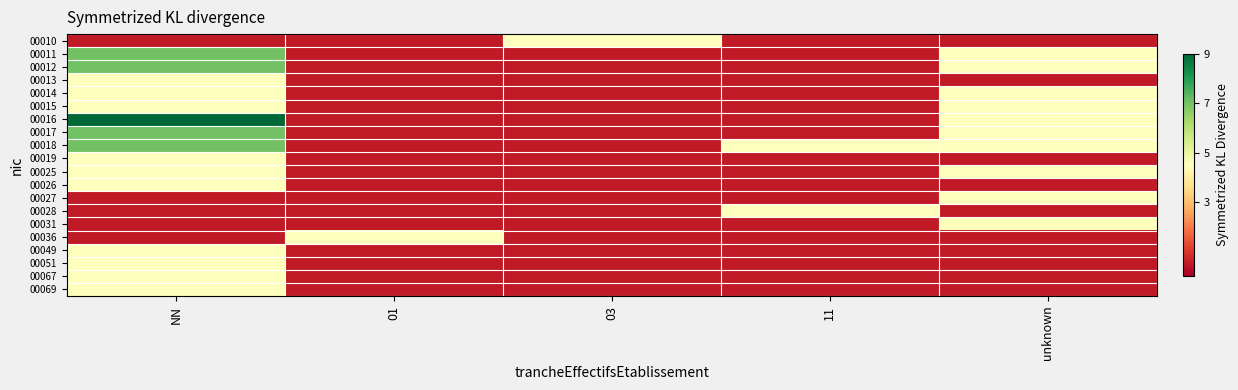

What is the minimum value shown in the chart?

0.5